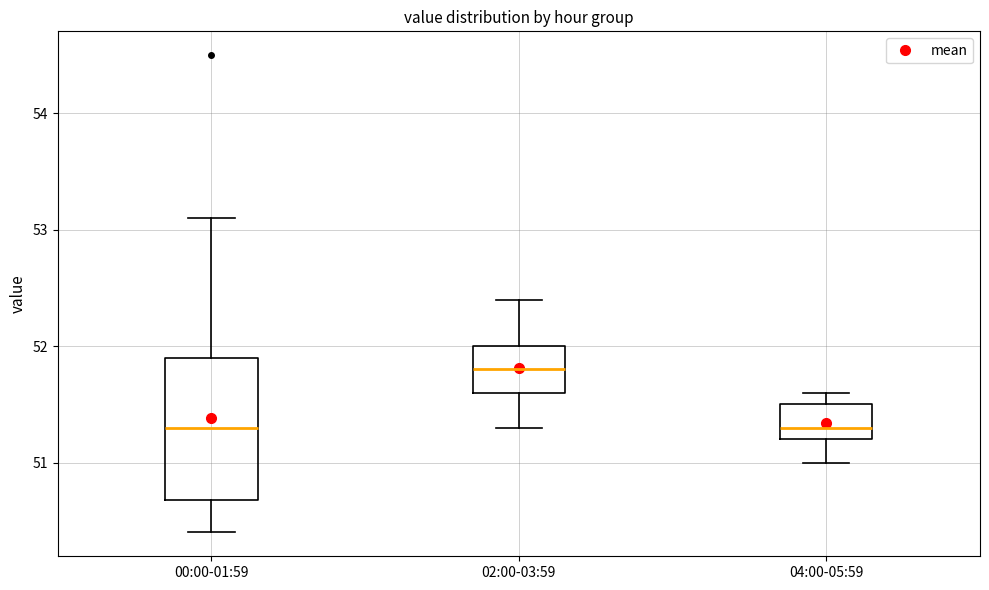

Where is the lower edge of the box for 04:00-05:59 on the y-axis? The values are not printed on the chart, so give them approximately, as read against the axis.

51.2